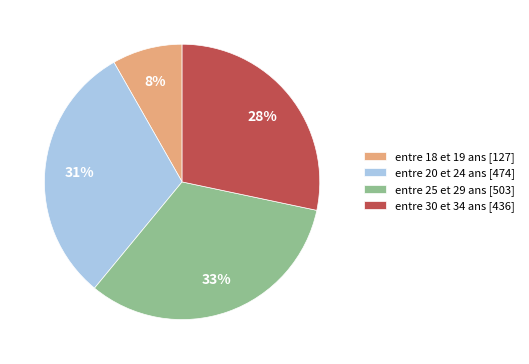

To the nearest percent, what is the average slice percentage?

25%